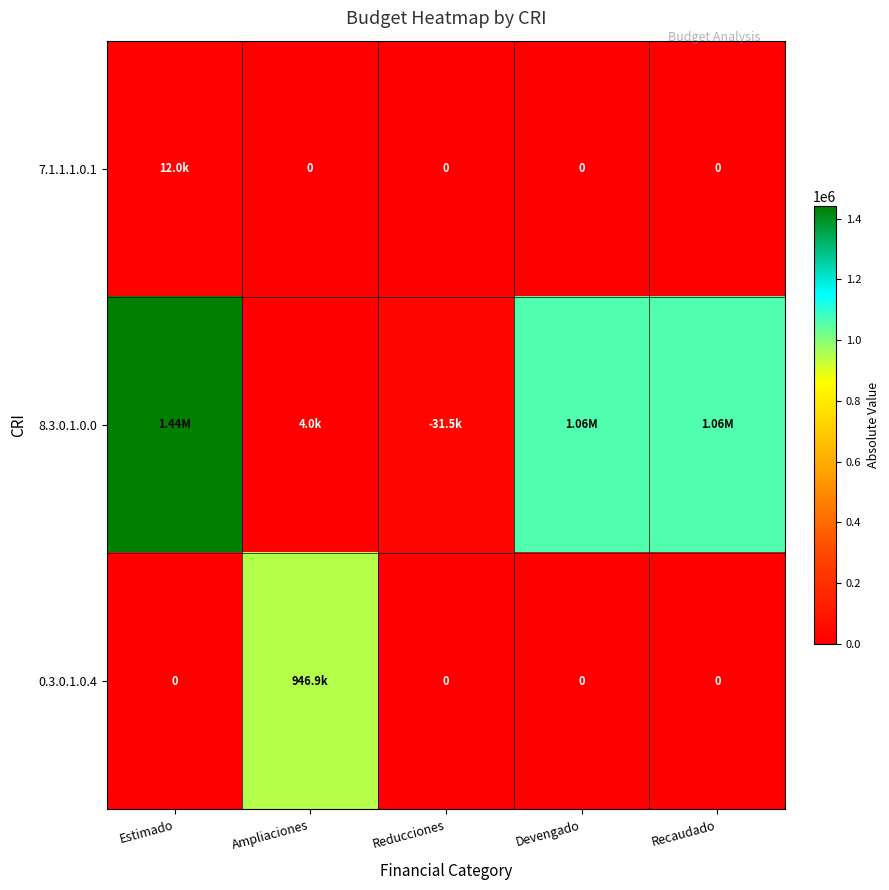

The value of 7.1.1.1.0.1 at Reducciones is 0.0. True or false?

True